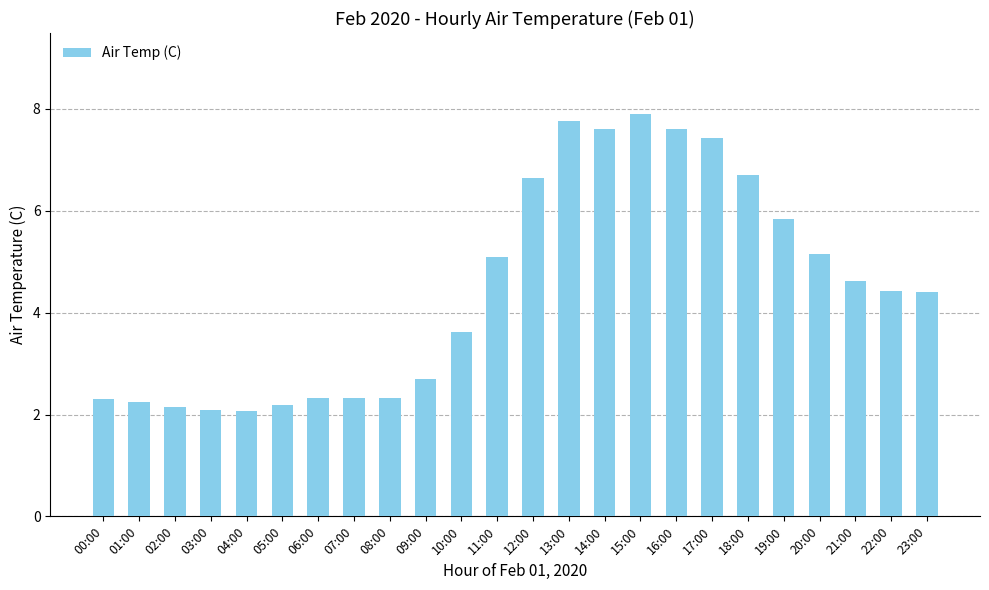

Where does the data first go above 4?

11:00